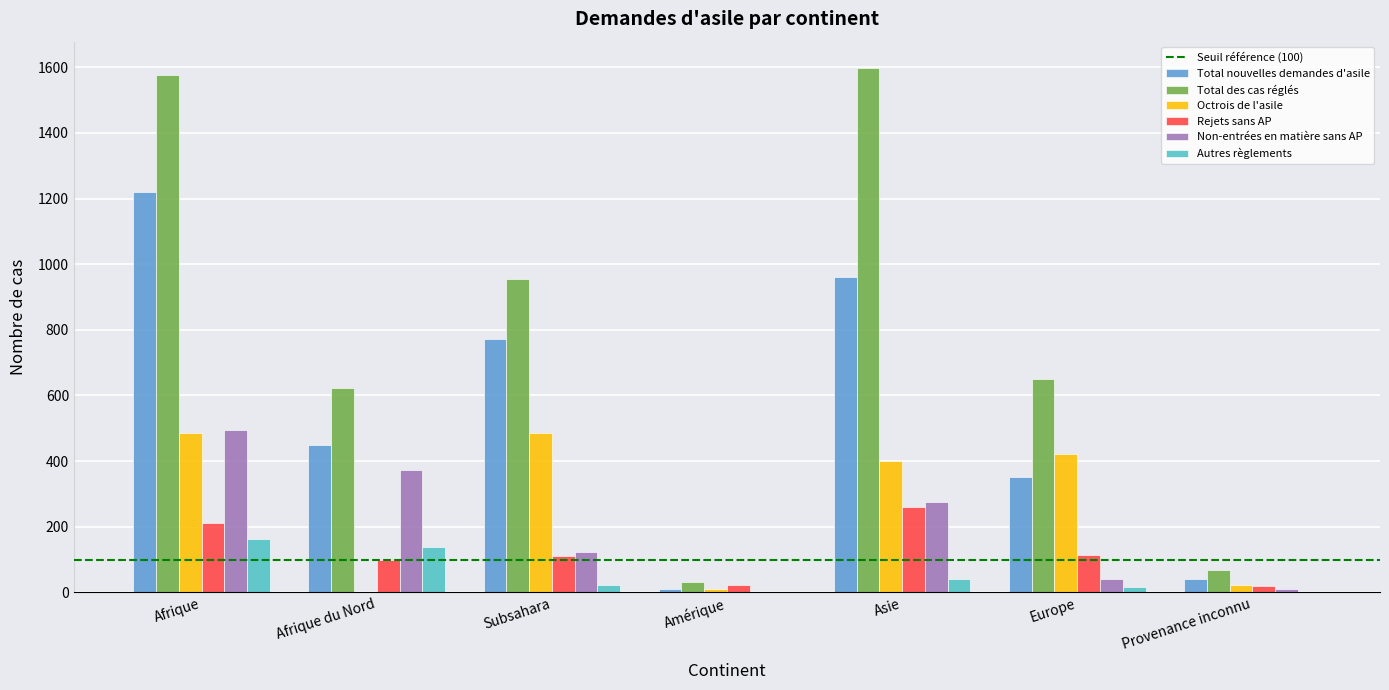

Which series has the largest total across all categories?

Total des cas réglés